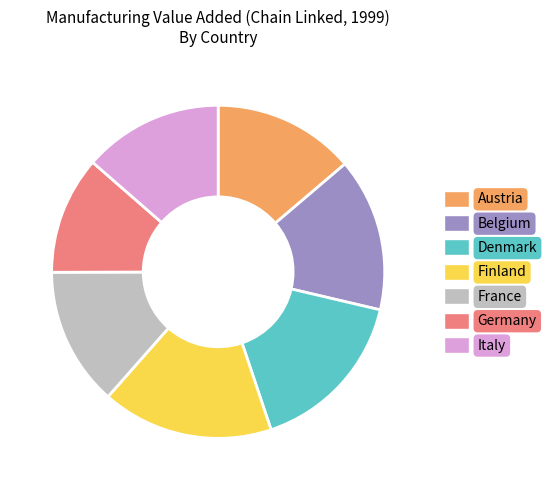

Do Italy and Denmark together represent more than half of the pie?

No